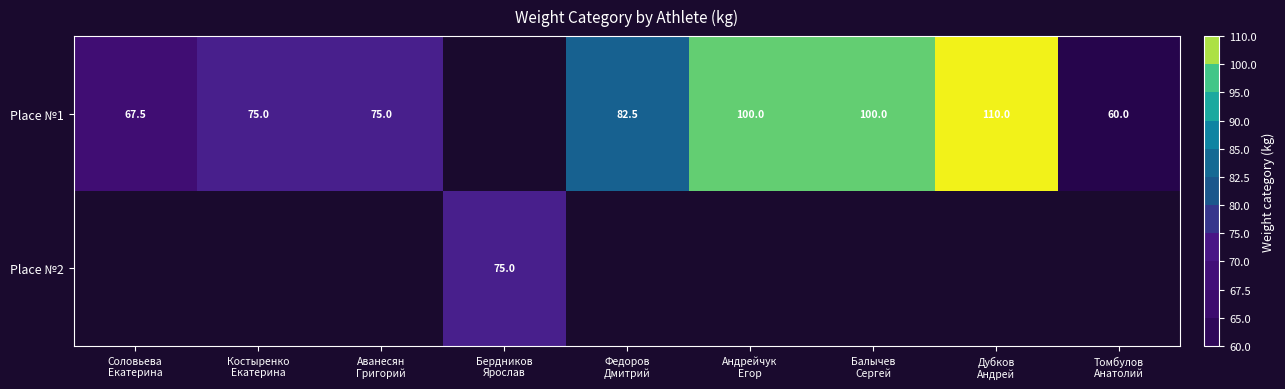

Which category has the highest value across all series?

Дубков
Андрей